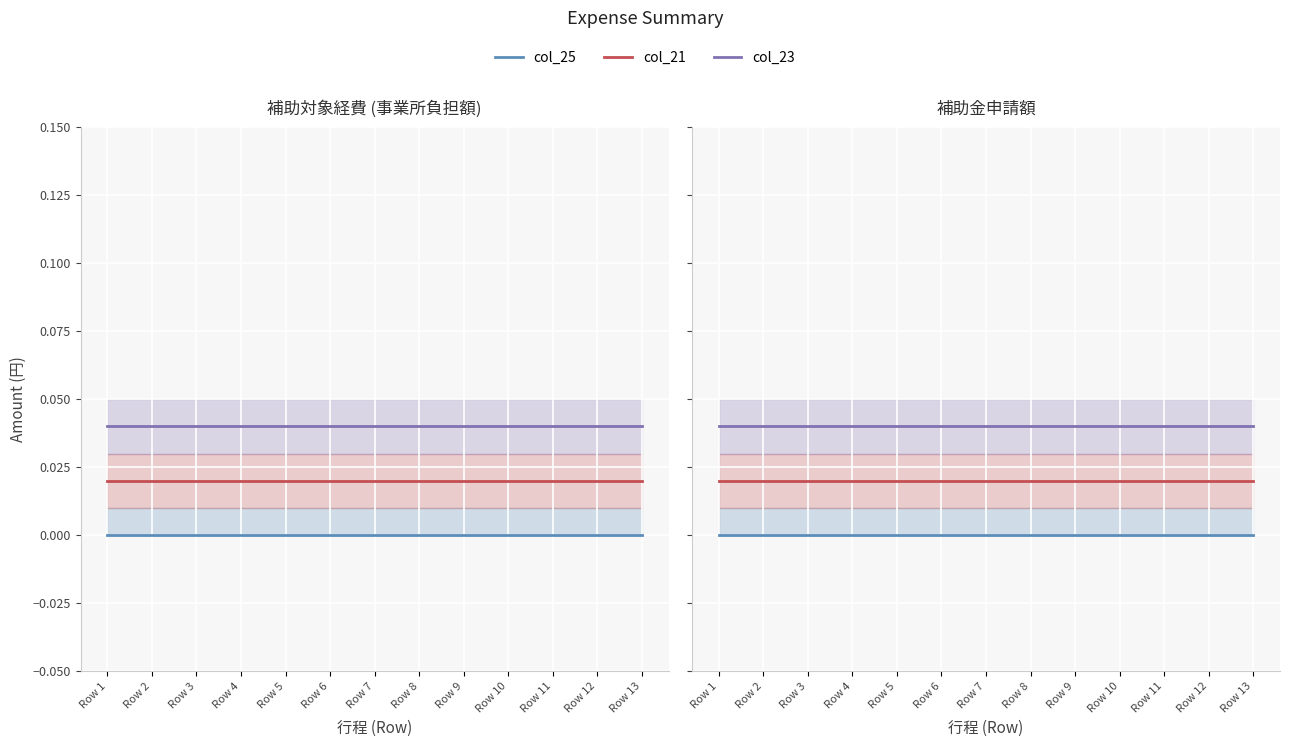

Rank the series at Row 2 from highest to lowest value.

col_23, col_21, col_25